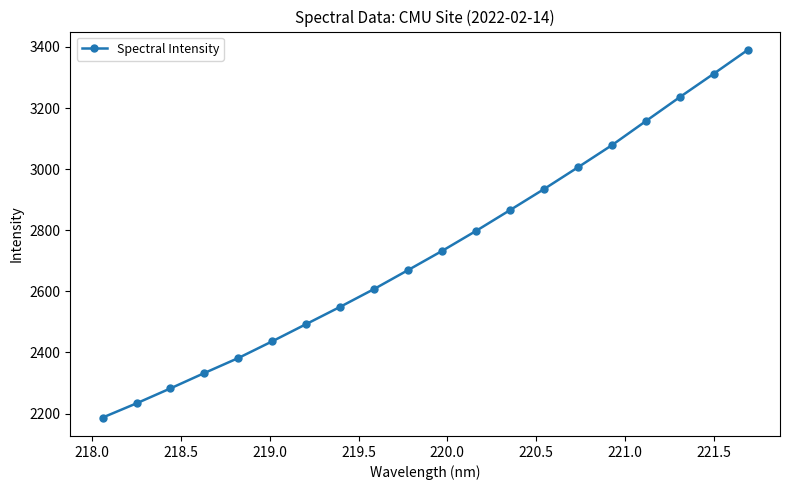

What is the value of the 12th point from the left?

2798.2